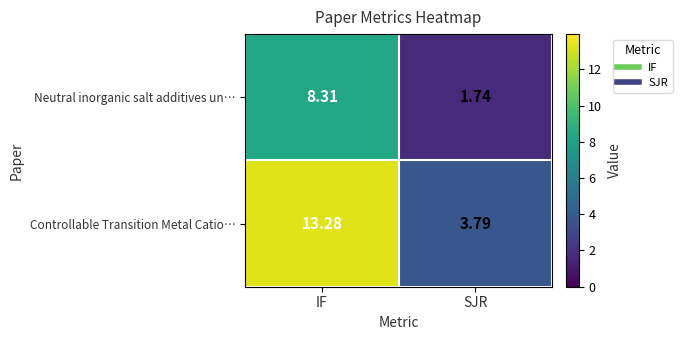

List the series in order of their peak value, highest first.

Controllable Transition Metal Catio…, Neutral inorganic salt additives un…